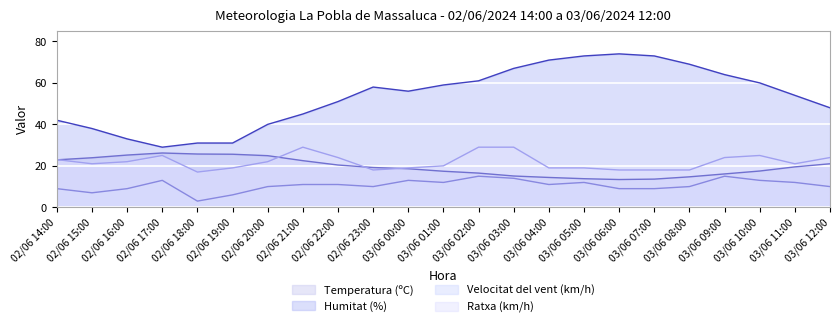

Where is Ratxa (km/h) nearest to the value 23?

02/06 14:00